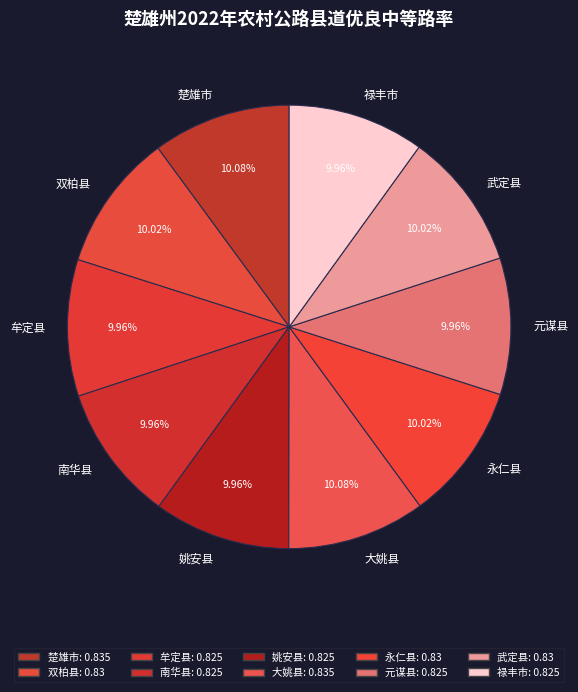

To the nearest percent, what portion does 大姚县 represent?

10%